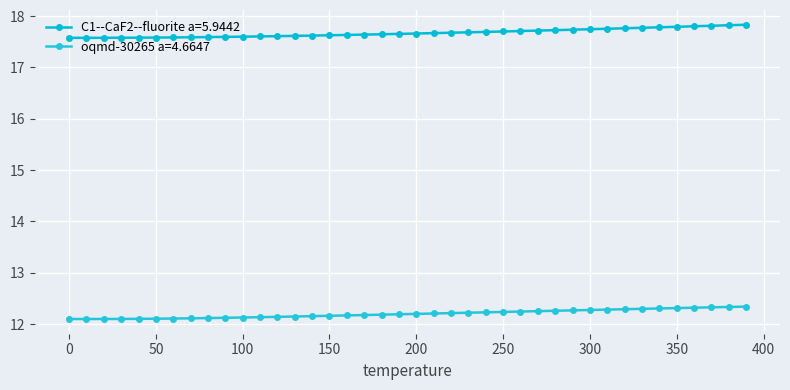

How many categories are shown in the chart?

40